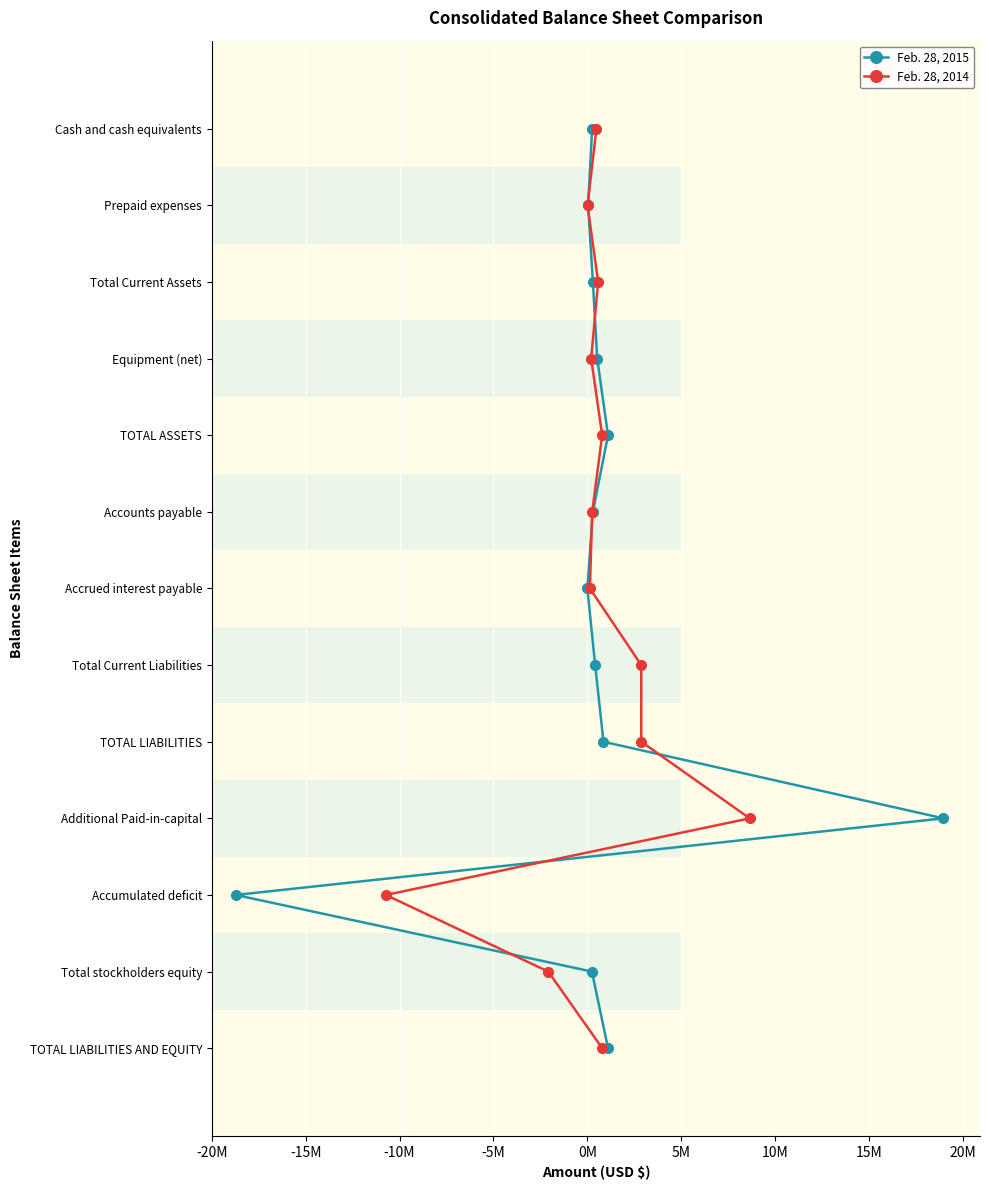

How many bars are there in total?

26